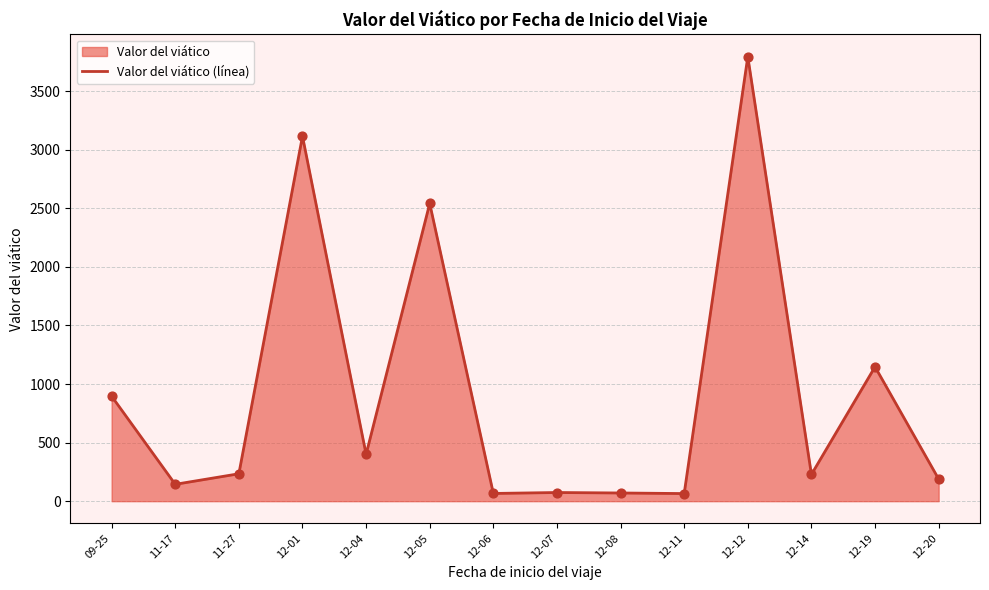

What is the change in value from 12-08 to 12-11?

-5